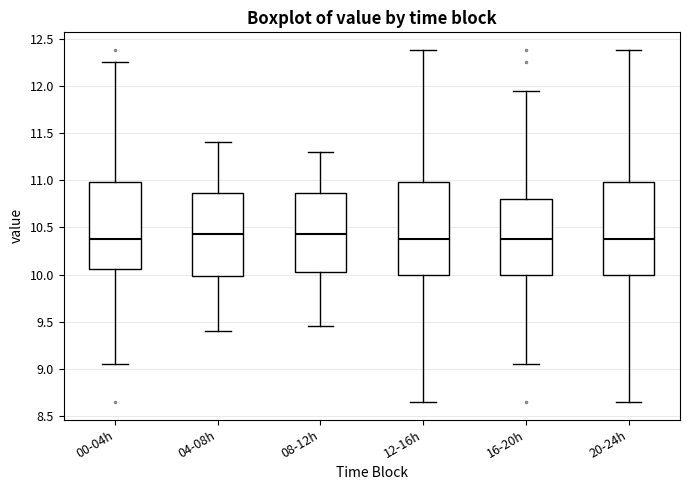

Reading left to right, read every box against the y-axis: the position of its median line, the range the box covers, and the ends of its whiskers. The values are not printed on the chart, so give them approximately, as read against the axis.

00-04h: median 10.40, box 10.05 to 11.00, whiskers 9.05 to 12.25
04-08h: median 10.45, box 10.00 to 10.85, whiskers 9.40 to 11.40
08-12h: median 10.45, box 10.05 to 10.85, whiskers 9.45 to 11.30
12-16h: median 10.40, box 10.00 to 11.00, whiskers 8.65 to 12.40
16-20h: median 10.40, box 10.00 to 10.80, whiskers 9.05 to 11.95
20-24h: median 10.40, box 10.00 to 11.00, whiskers 8.65 to 12.40